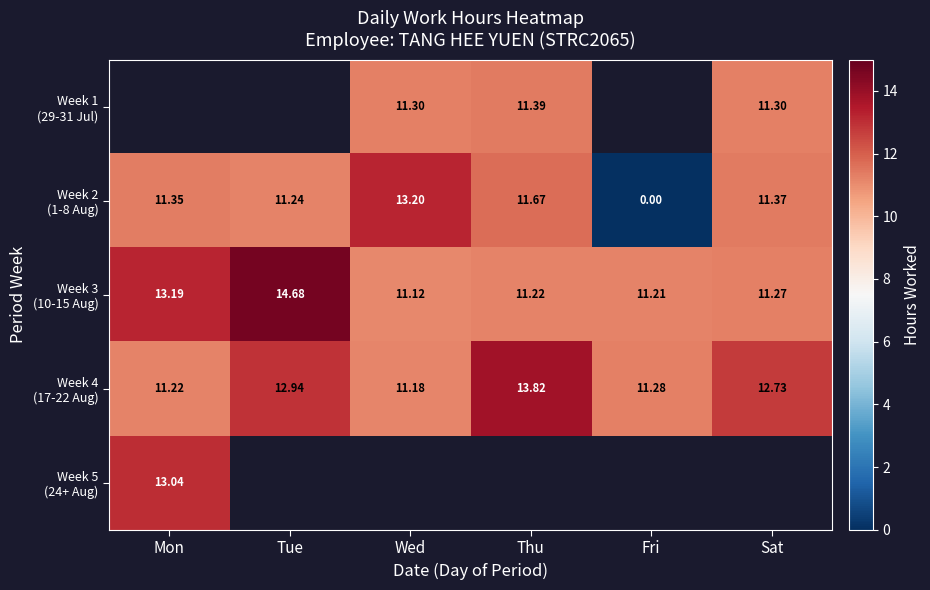

What is the highest value of the Week 4 (17-22 Aug) series?

13.8